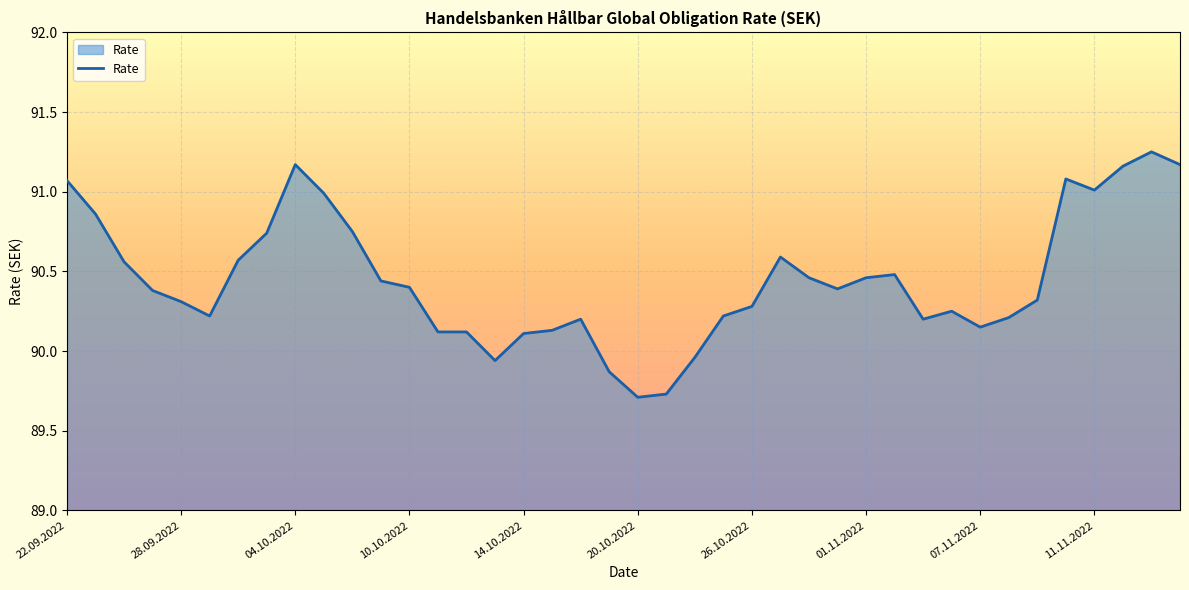

What is the difference between the maximum and minimum values?

1.5